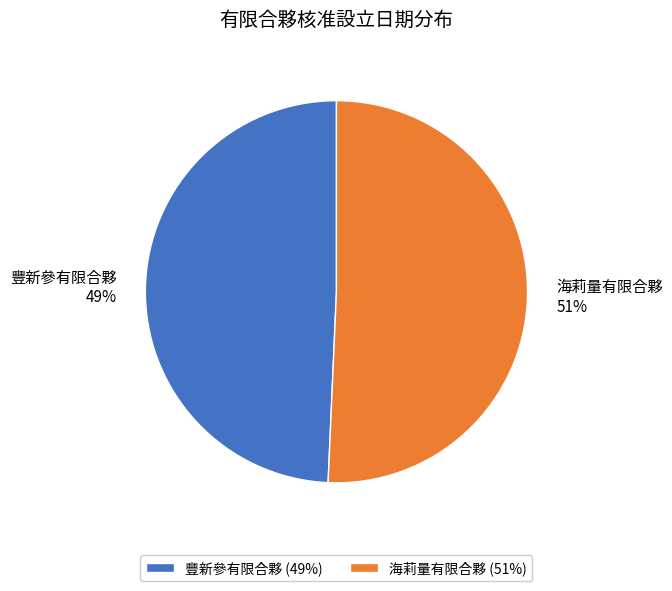

To the nearest percent, what portion does 豐新參有限合夥 represent?

49%